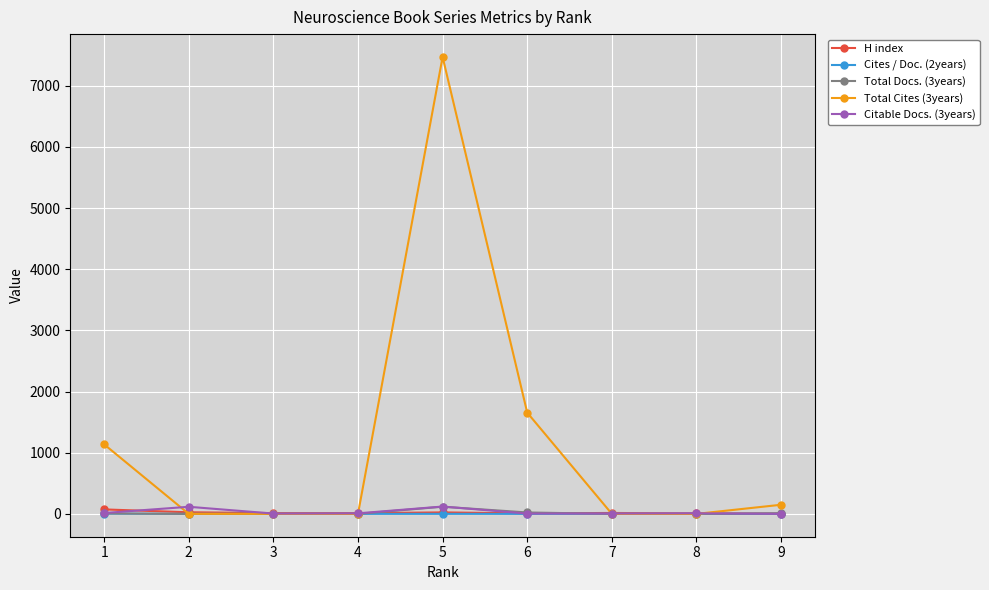

How many data points in Total Cites (3years) are above 0?

4